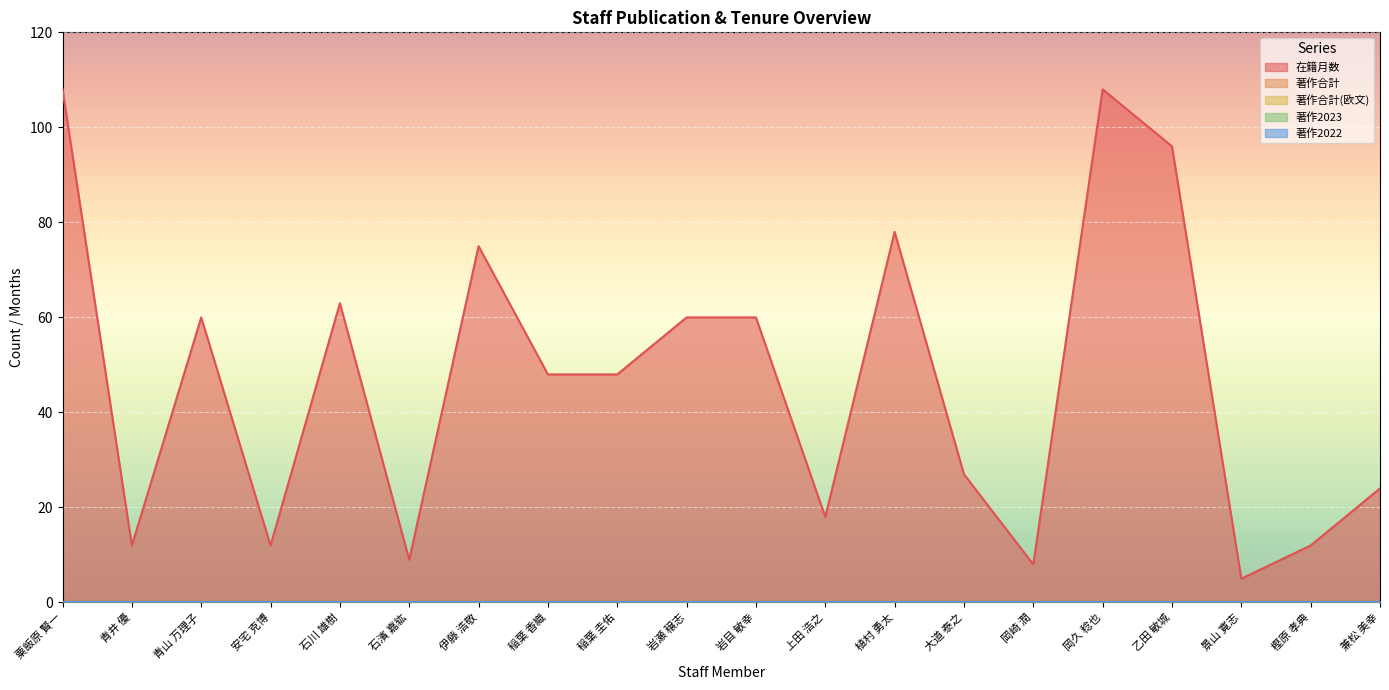

How many data points in 在籍月数 are less than 48?

9